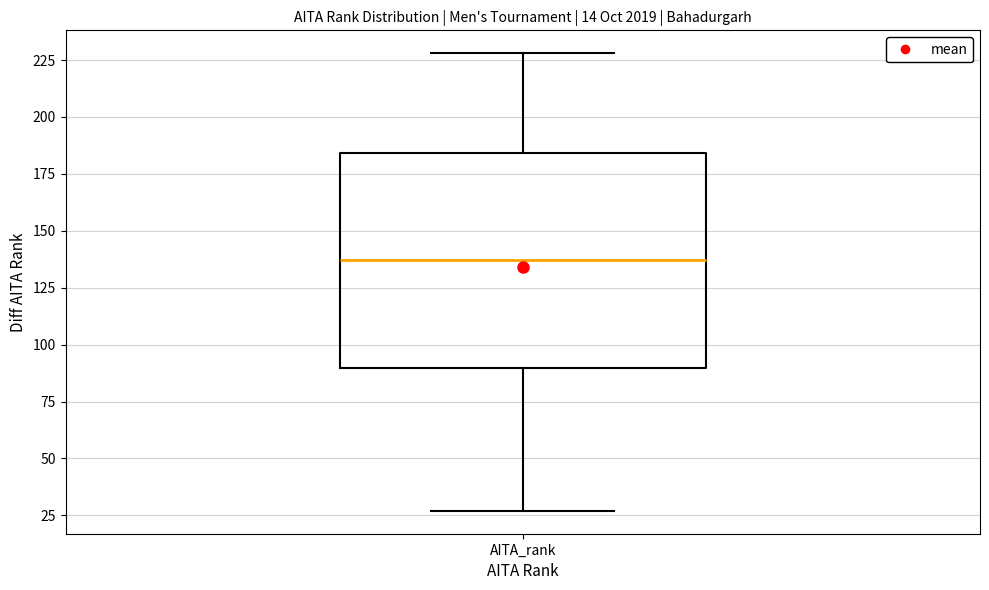

Transcribe this box plot: give where the median line is, the range the box spans, and where the two whiskers end, as read against the y-axis. The values are not printed on the chart, so give them approximately, as read against the axis.

median 135, box 90 to 185, whiskers 25 to 230